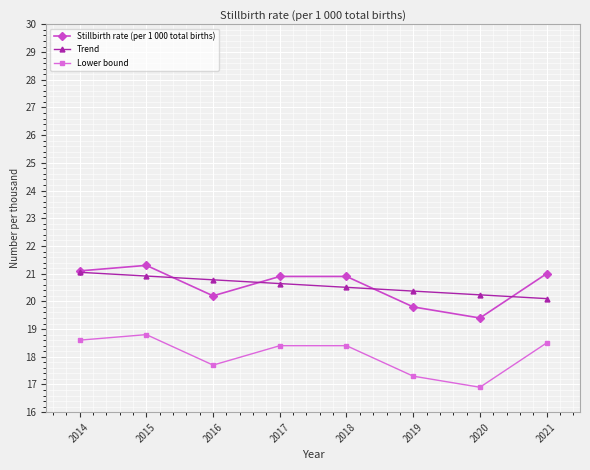

What is the minimum value shown in the chart?

16.9